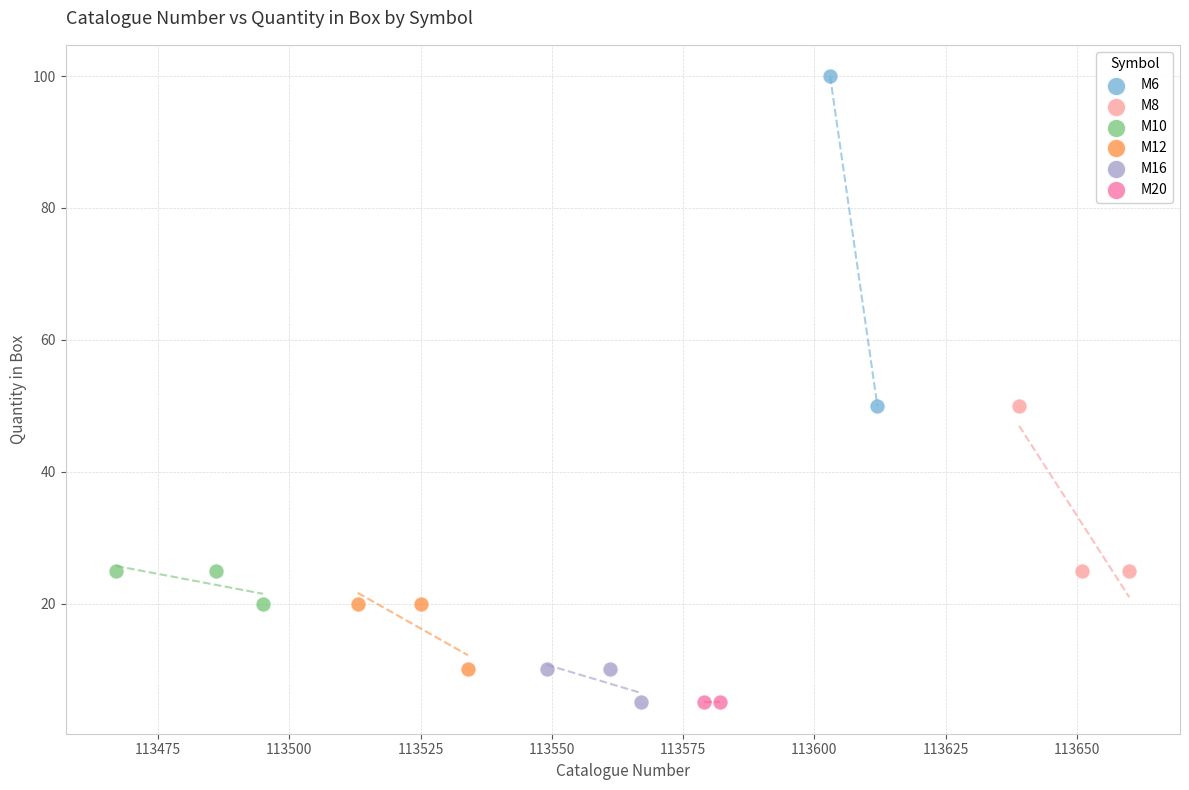

What are all the series names shown in the legend?

M6, M8, M10, M12, M16, M20